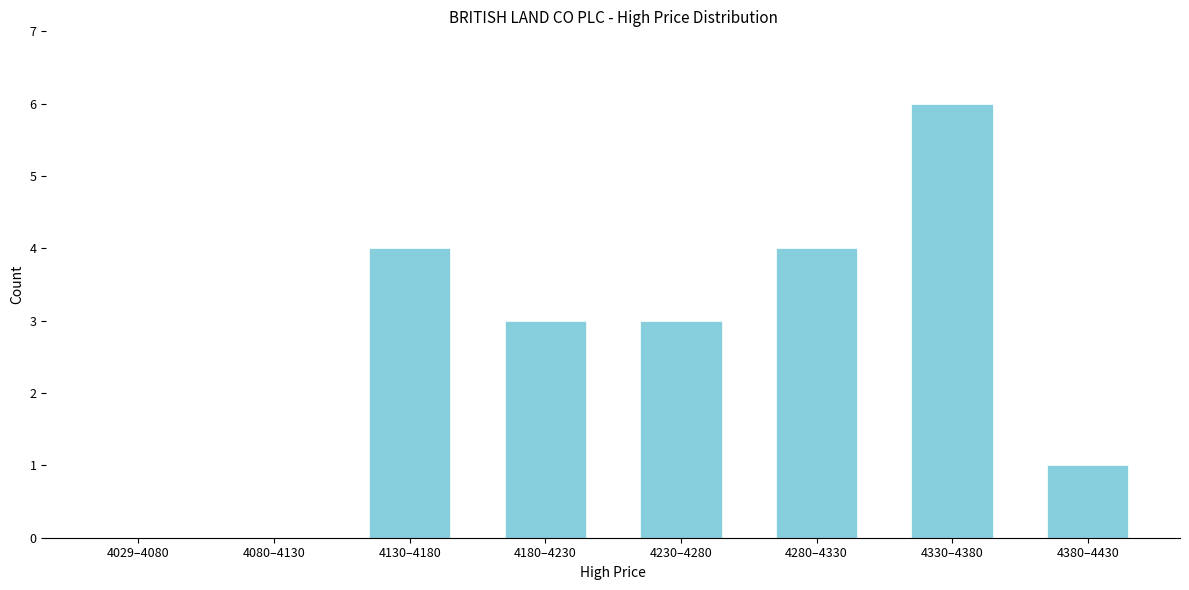

Reading left to right, list all the values displayed in this chart.

4029–4080=0	4080–4130=0	4130–4180=4	4180–4230=3	4230–4280=3	4280–4330=4	4330–4380=6	4380–4430=1